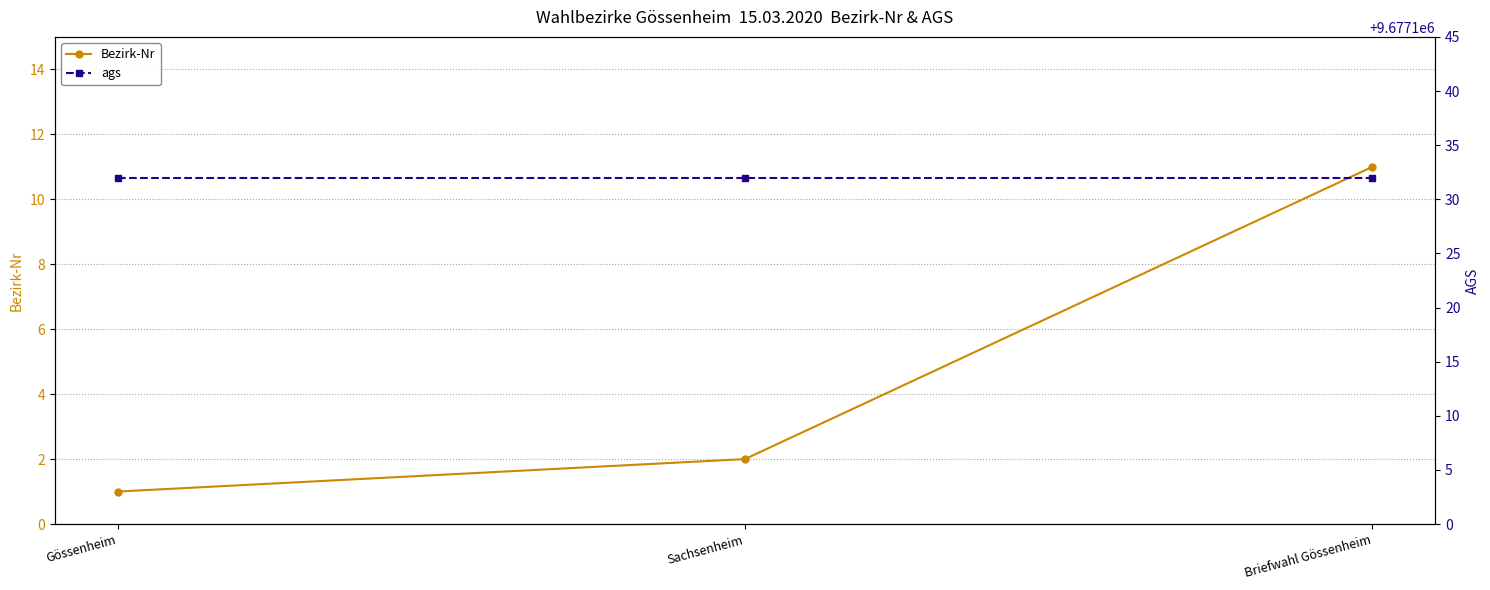

What is the value of the Bezirk-Nr point at the 2nd from the left?

2